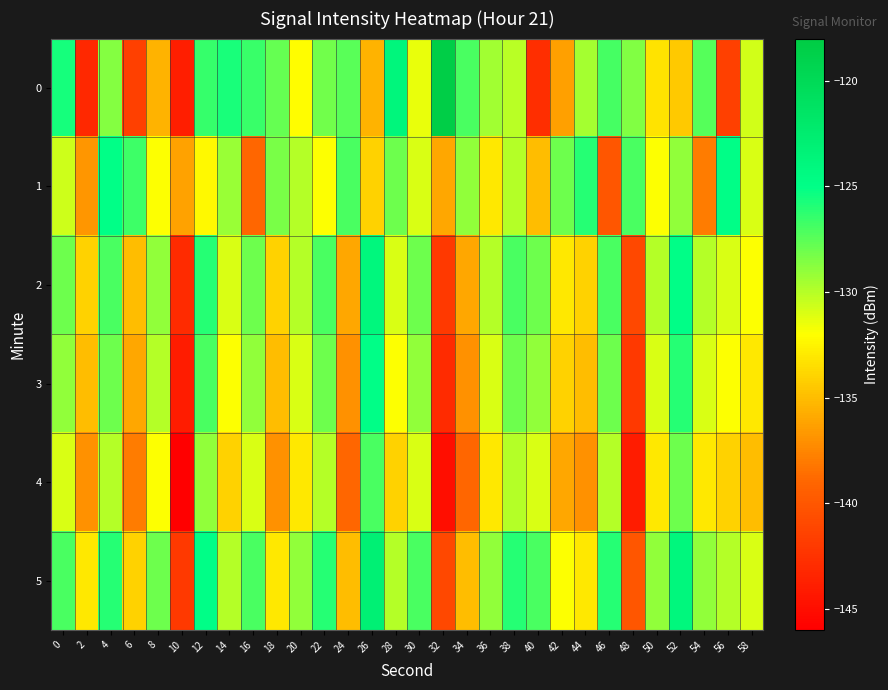

Reading left to right, list all the values displayed in this chart.

0: 0=-125.7	2=-143.2	4=-128.7	6=-141.6	8=-135.5	10=-143.9	12=-126.5	14=-125.7	16=-126.5	18=-127.8	20=-132.1	22=-128.1	24=-127.5	26=-135.4	28=-123.9	30=-131.4	32=-118.4	34=-127.1	36=-129.4	38=-130.1	40=-142.7	42=-136.3	44=-129.5	46=-126.9	48=-128.6	50=-133.3	52=-134.4	54=-127.4	56=-141.6	58=-130.7
1: 0=-130.6	2=-136.8	4=-125.1	6=-126.7	8=-131.9	10=-136.2	12=-132.3	14=-129.2	16=-139.0	18=-128.3	20=-130.0	22=-132.0	24=-127.0	26=-134.0	28=-128.0	30=-131.0	32=-136.0	34=-129.0	36=-133.0	38=-130.0	40=-135.0	42=-128.0	44=-126.0	46=-140.0	48=-127.0	50=-132.0	52=-129.0	54=-138.0	56=-125.0	58=-131.0
2: 0=-128.0	2=-134.0	4=-127.0	6=-135.0	8=-129.0	10=-143.0	12=-126.0	14=-131.0	16=-128.0	18=-134.0	20=-130.0	22=-127.0	24=-136.0	26=-124.0	28=-131.0	30=-128.0	32=-142.0	34=-136.0	36=-130.0	38=-127.0	40=-128.0	42=-133.0	44=-134.0	46=-127.0	48=-141.0	50=-130.0	52=-125.0	54=-130.0	56=-131.0	58=-132.0
3: 0=-129.0	2=-135.0	4=-128.0	6=-136.0	8=-130.0	10=-144.0	12=-127.0	14=-132.0	16=-129.0	18=-135.0	20=-131.0	22=-128.0	24=-137.0	26=-125.0	28=-132.0	30=-129.0	32=-143.0	34=-137.0	36=-131.0	38=-128.0	40=-129.0	42=-134.0	44=-135.0	46=-128.0	48=-142.0	50=-131.0	52=-126.0	54=-131.0	56=-132.0	58=-133.0
4: 0=-131.0	2=-137.0	4=-130.0	6=-138.0	8=-132.0	10=-146.0	12=-129.0	14=-134.0	16=-131.0	18=-137.0	20=-133.0	22=-130.0	24=-139.0	26=-127.0	28=-134.0	30=-131.0	32=-145.0	34=-139.0	36=-133.0	38=-130.0	40=-131.0	42=-136.0	44=-137.0	46=-130.0	48=-144.0	50=-133.0	52=-128.0	54=-133.0	56=-134.0	58=-135.0
5: 0=-127.0	2=-133.0	4=-126.0	6=-134.0	8=-128.0	10=-142.0	12=-125.0	14=-130.0	16=-127.0	18=-133.0	20=-129.0	22=-126.0	24=-135.0	26=-123.0	28=-130.0	30=-127.0	32=-141.0	34=-135.0	36=-129.0	38=-126.0	40=-127.0	42=-132.0	44=-133.0	46=-126.0	48=-140.0	50=-129.0	52=-124.0	54=-129.0	56=-130.0	58=-131.0